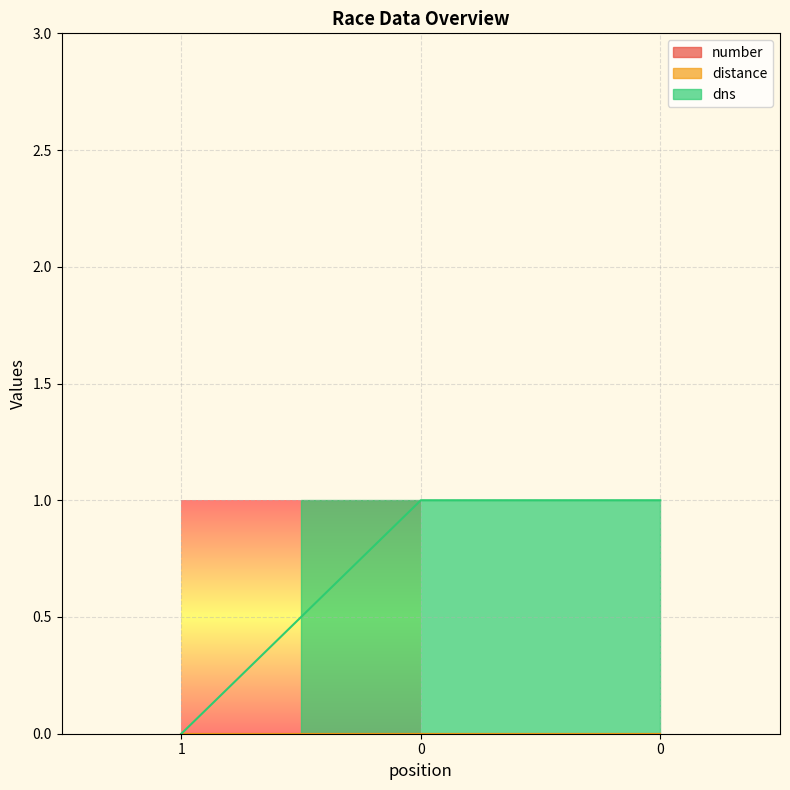

At how many categories does at least one series exceed 0?

2